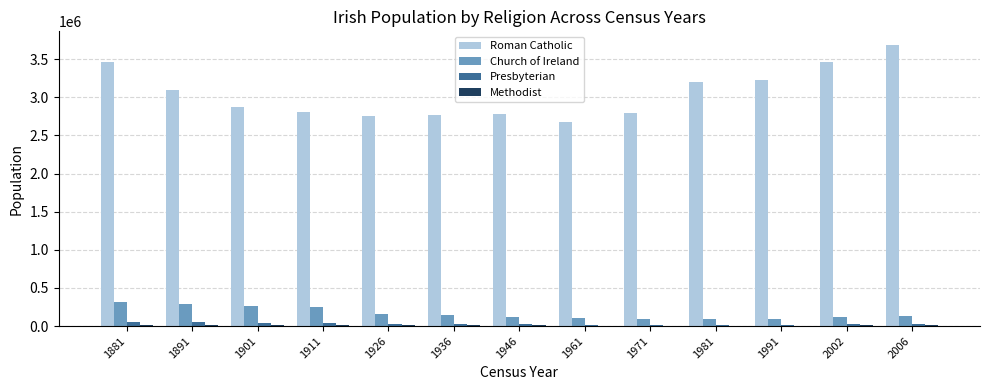

Between 1981 and 2002, which series saw the biggest shift?

Roman Catholic